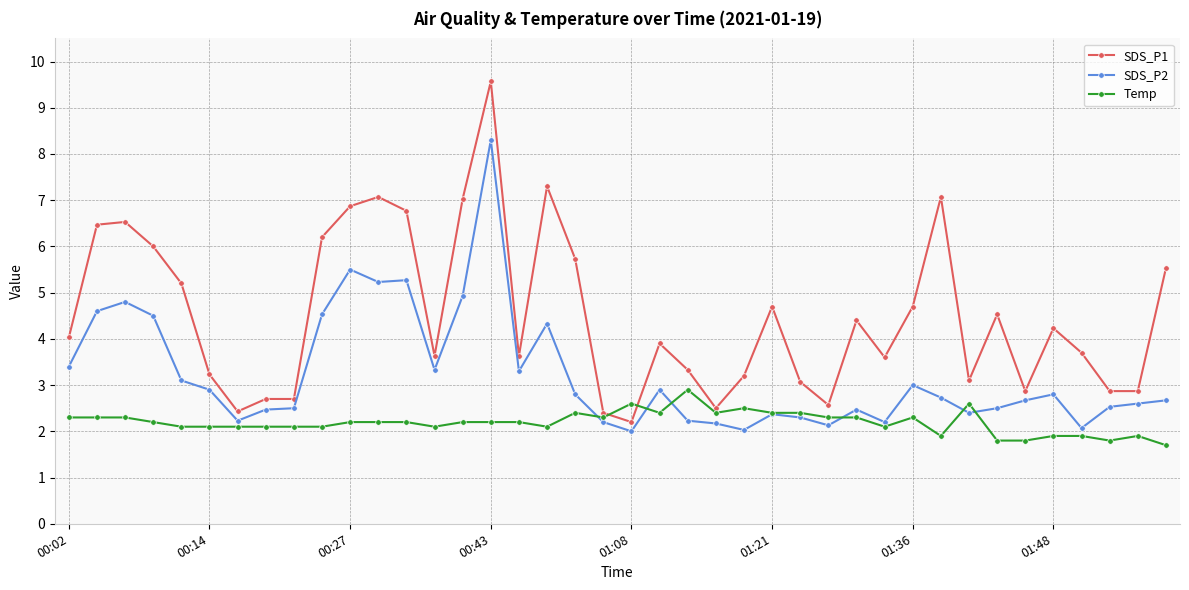

What is the greatest value displayed?

9.6